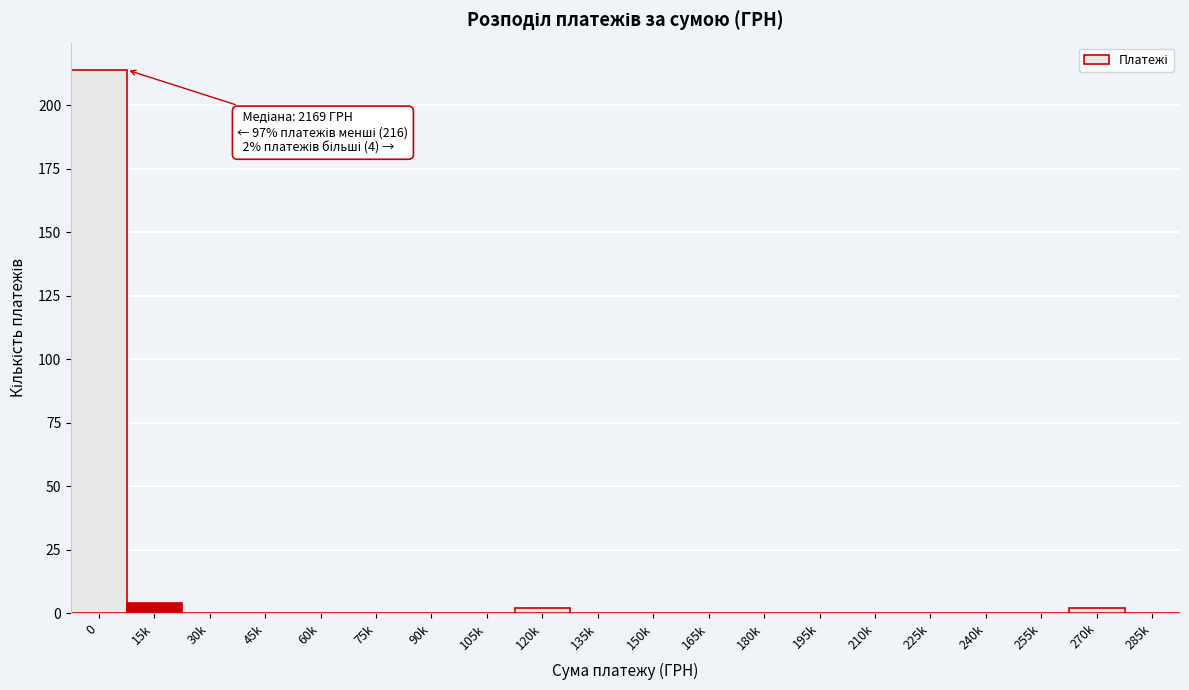

Reading left to right, what are all the values shown in this chart?

0=214	15k=4	30k=0	45k=0	60k=0	75k=0	90k=0	105k=0	120k=2	135k=0	150k=0	165k=0	180k=0	195k=0	210k=0	225k=0	240k=0	255k=0	270k=2	285k=0